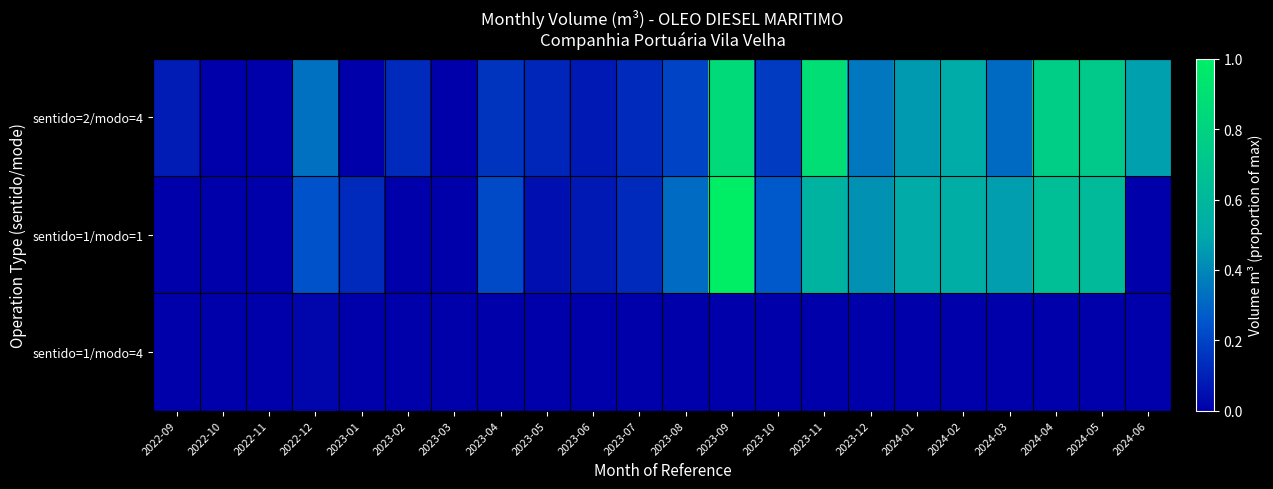

Which series has the largest total across all categories?

sentido=2/modo=4